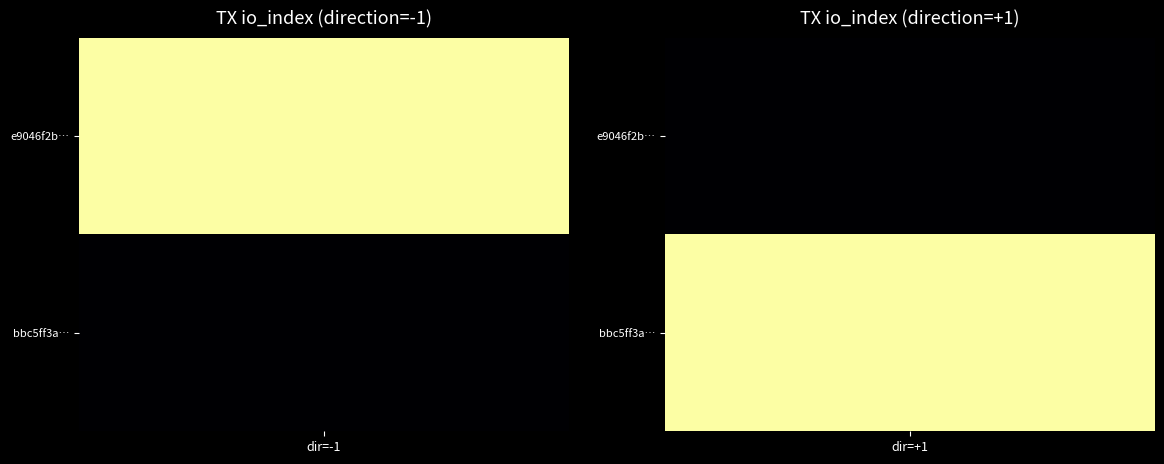

Count the e9046f2be830691db4993589690399eb54586b1 values in the range -1 to 2182.

2